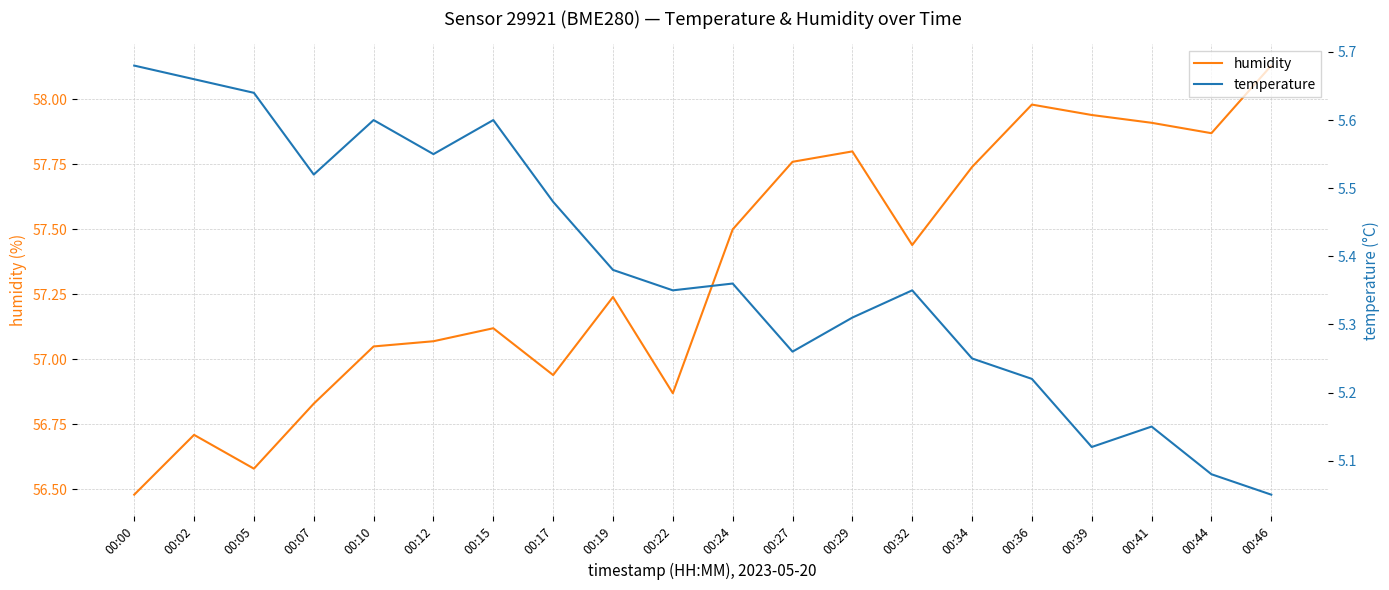

Between 00:19 and 00:22, which is larger?

00:19